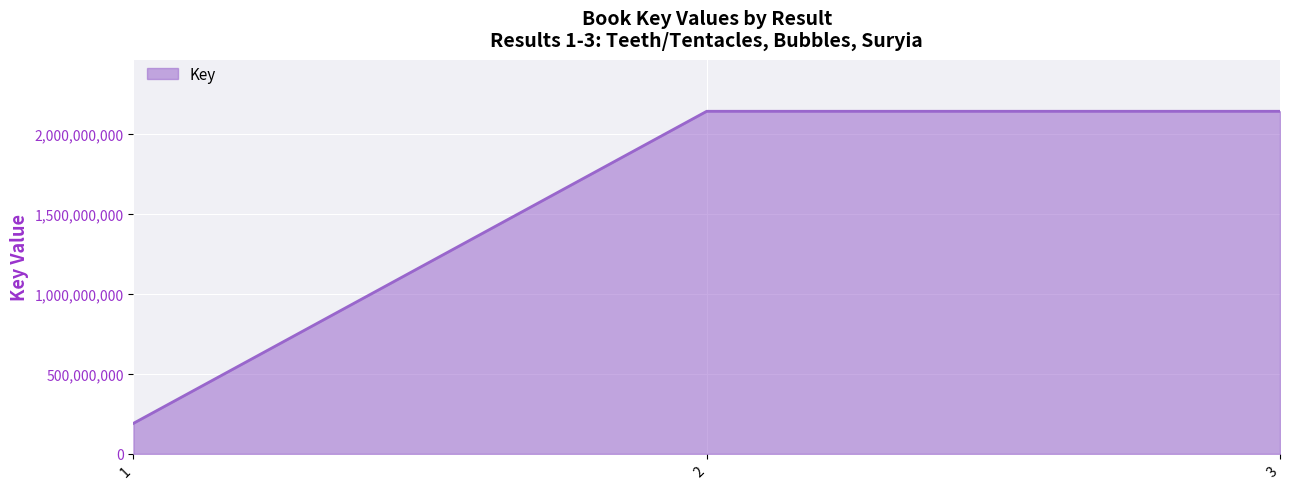

What is the sum of all values?

4476280678